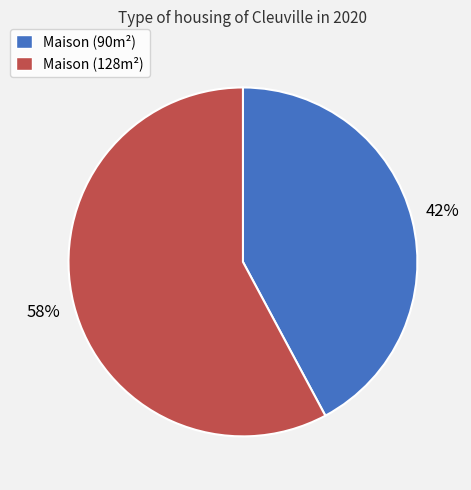

What percentage is the Maison (128m²) slice, to the nearest percent?

58%